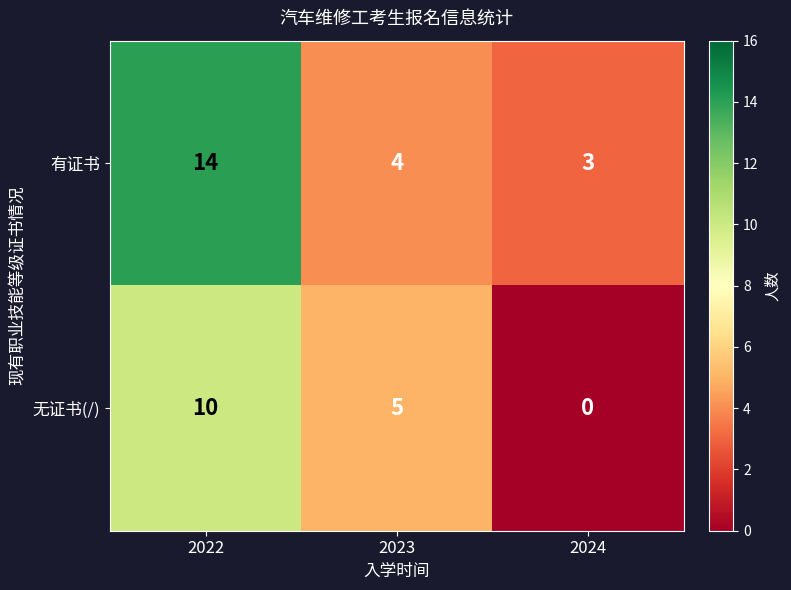

What is the total value across all series at 2023?

9